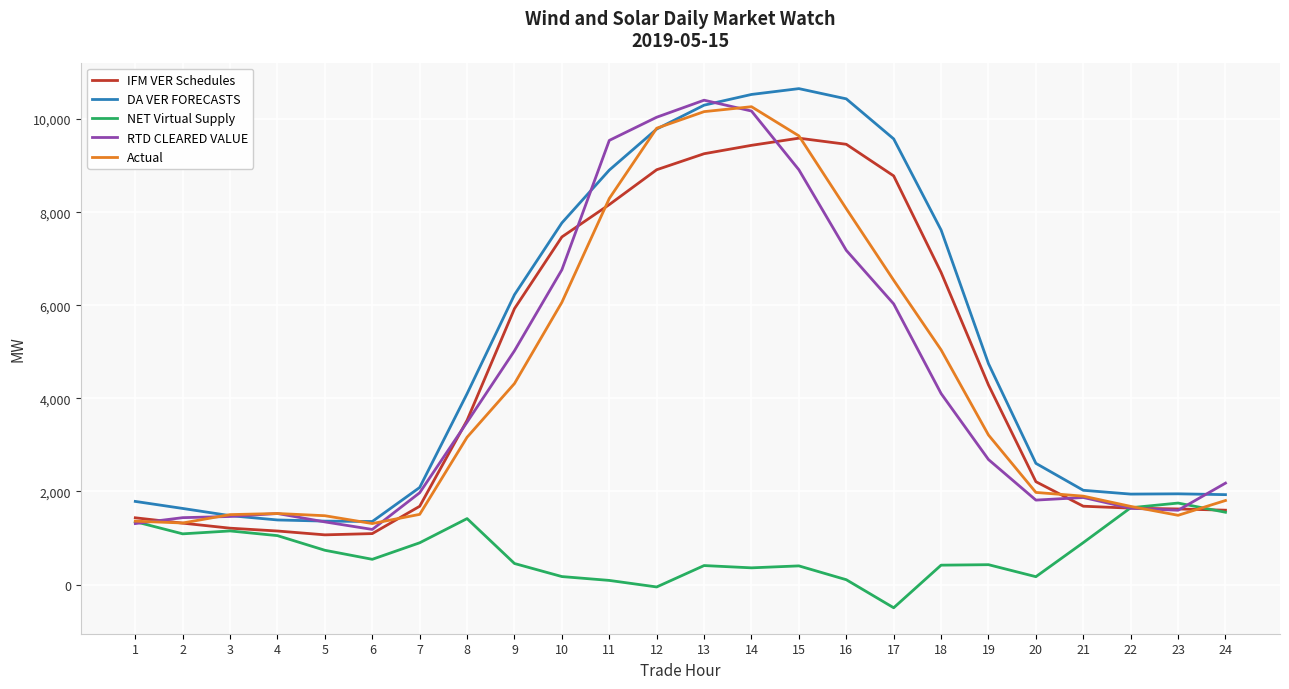

Is the value of Actual at 8 greater than the value of RTD CLEARED VALUE at 4?

Yes